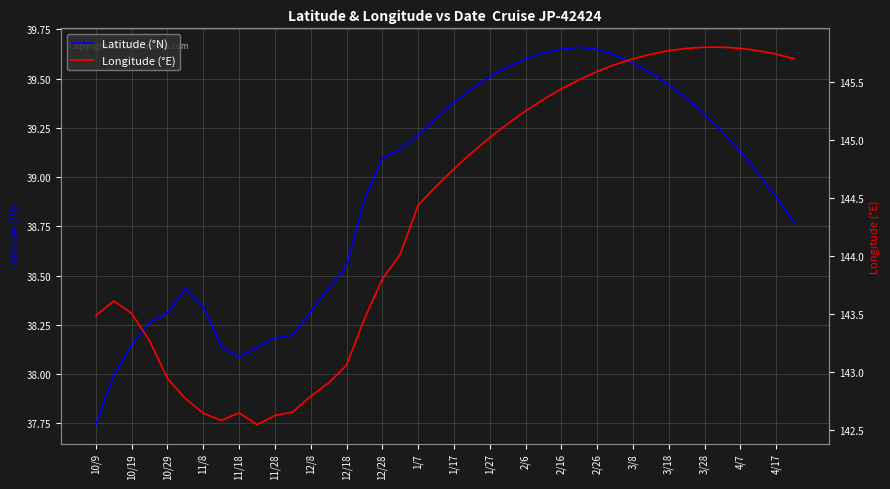

The value of Latitude (°N) at 11/28 is 11.7. True or false?

False